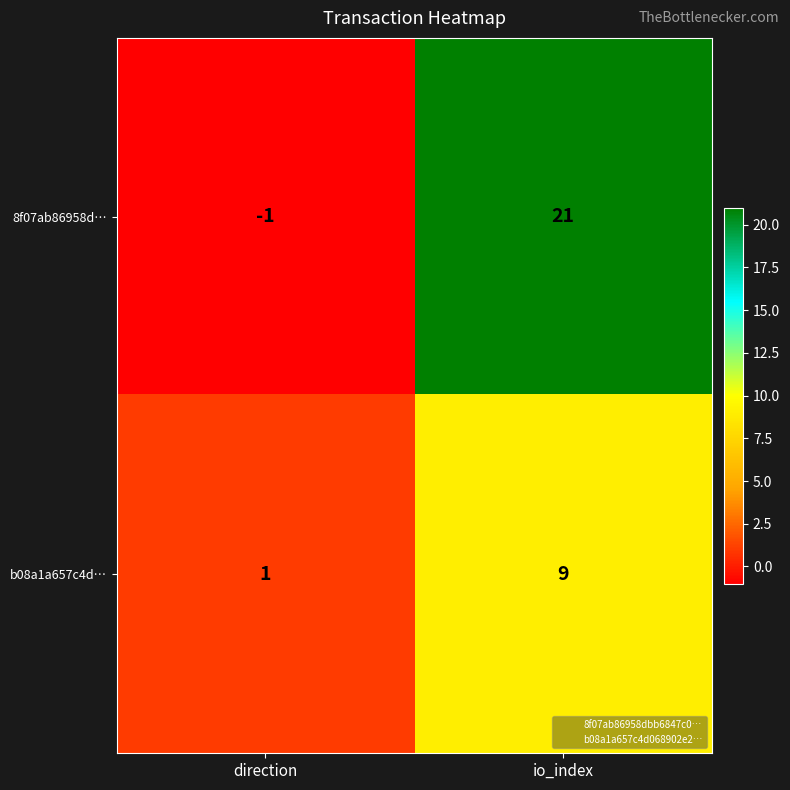

The value of b08a1a657c4d… at io_index is 3. True or false?

False